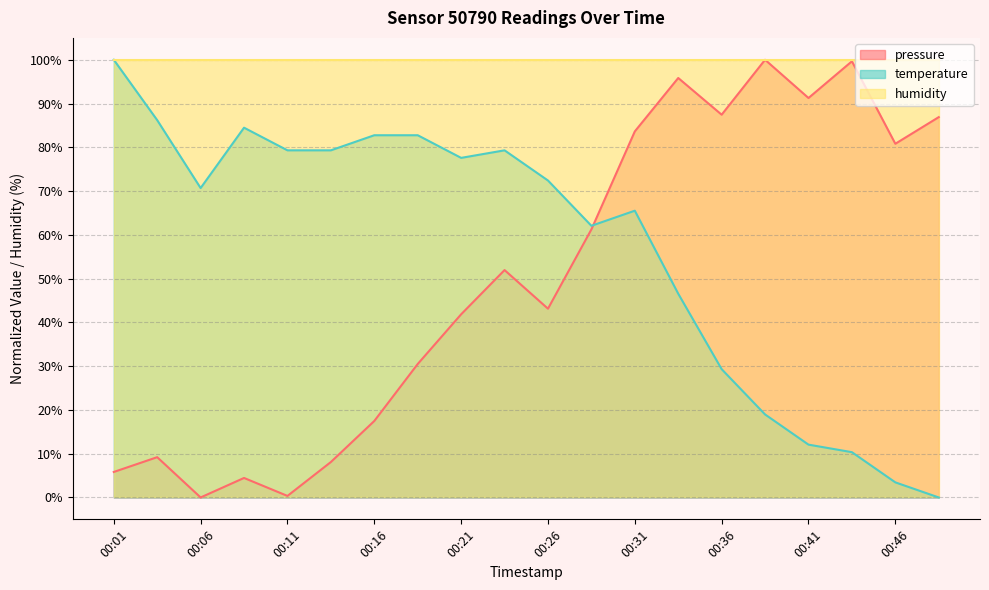

Which category has the lowest value in the pressure series?

00:06